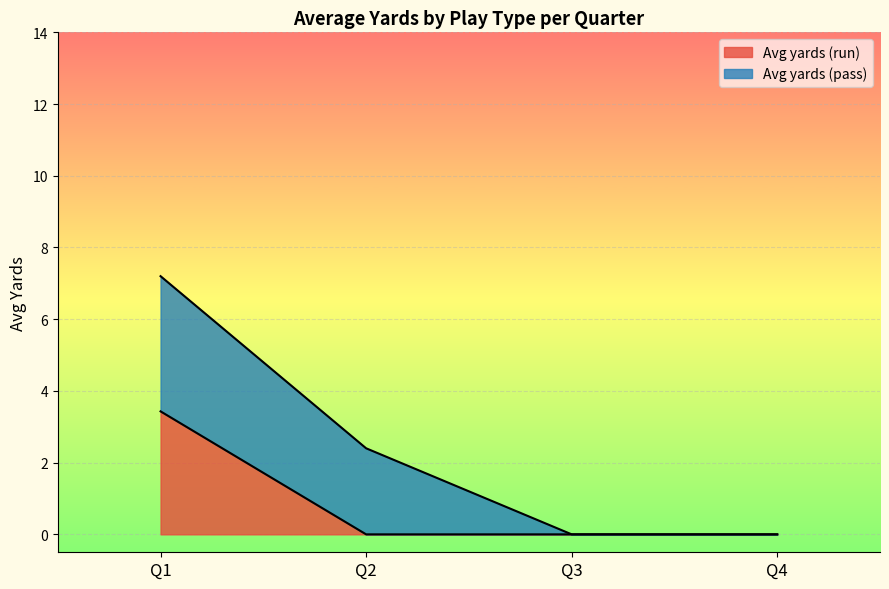

True or false: Avg yards (run) has a value of 0.0 at Q2.

True